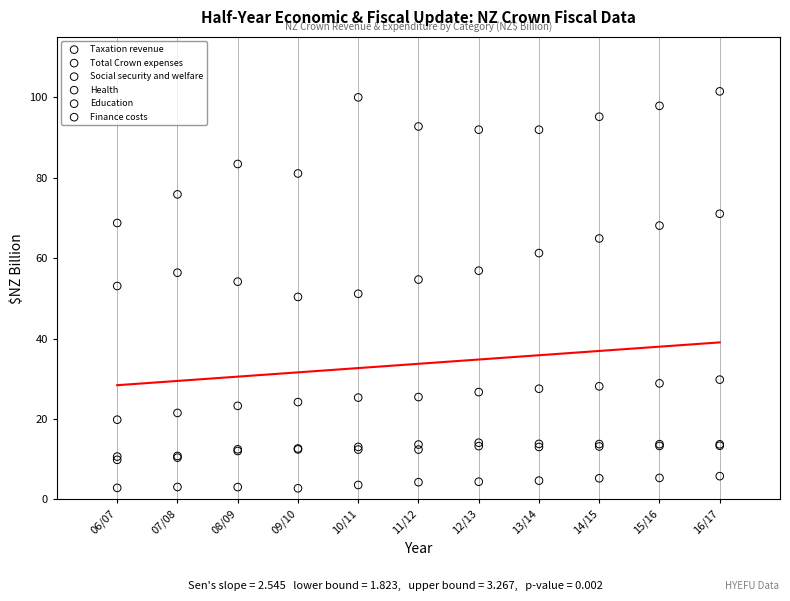

What are all the series names shown in the legend?

Taxation revenue, Total Crown expenses, Social security and welfare, Health, Education, Finance costs